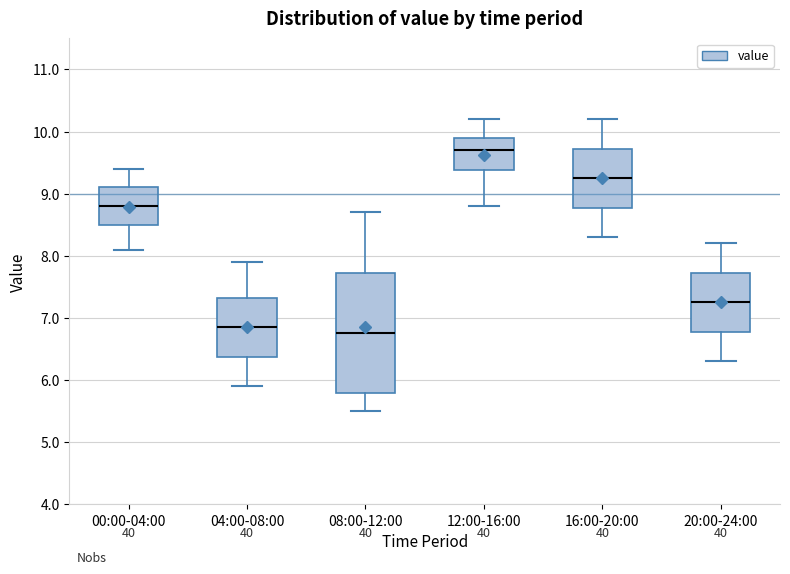

Comparing the boxes themselves (not the whiskers), which one is the tallest?

08:00-12:00